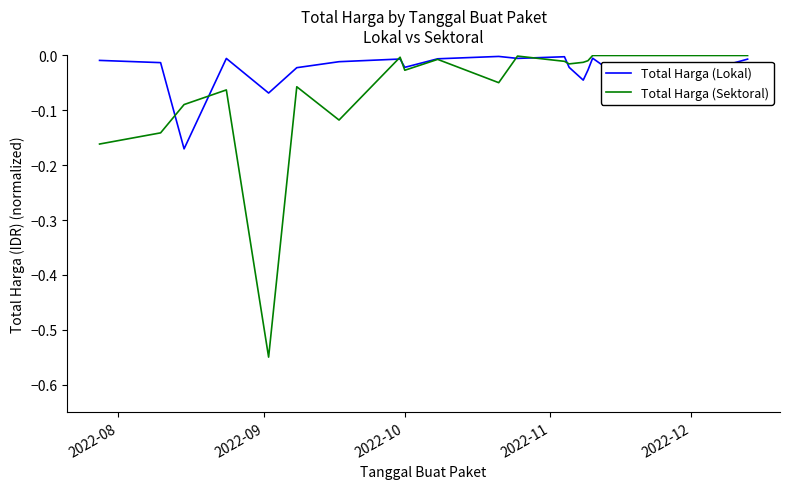

Rank the series by their average value, from lowest to highest.

Total Harga (Sektoral), Total Harga (Lokal)